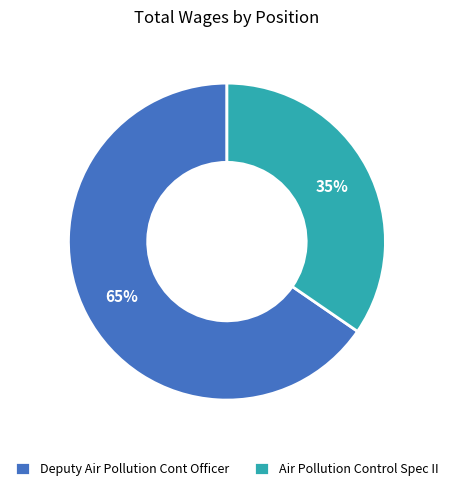

Does Deputy Air Pollution Cont Officer represent more than half of the total?

Yes